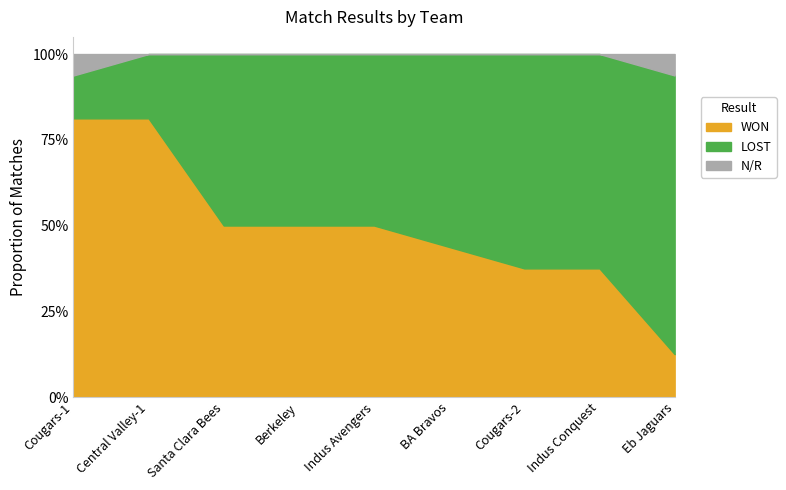

What is the approximate value of N/R at Eb Jaguars?

1